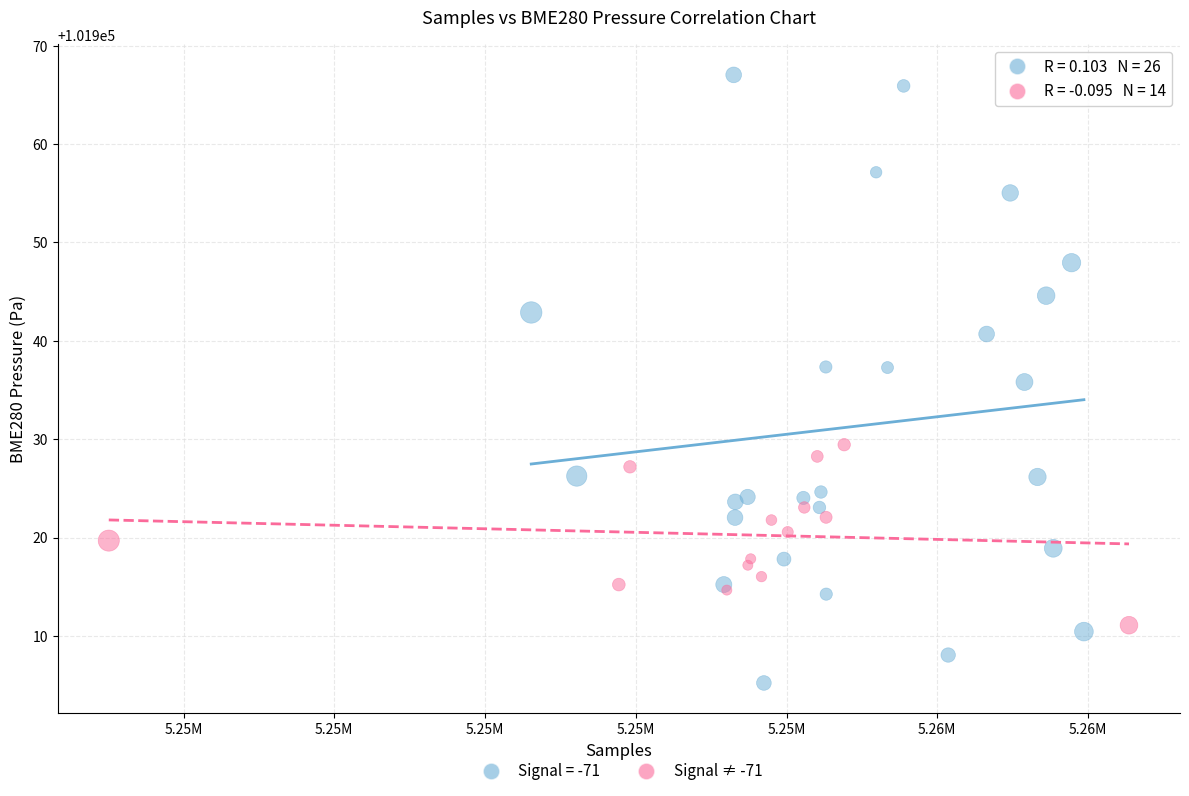

Which series has the widest spread of Y values?

Signal = -71